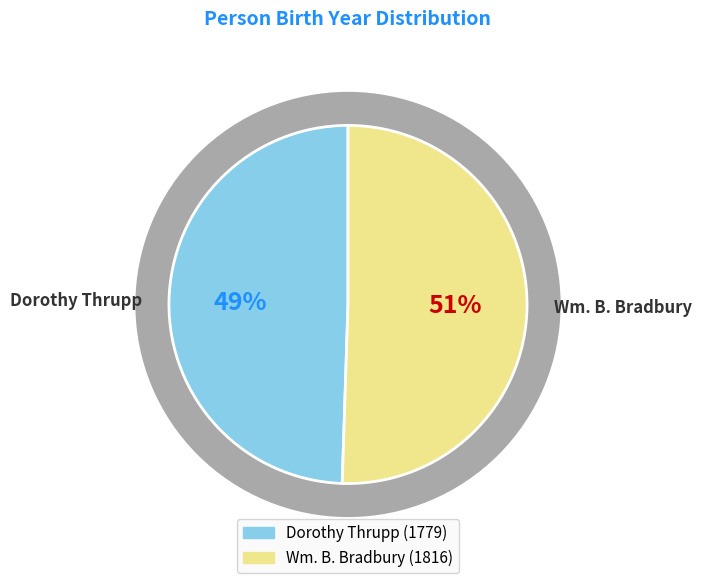

What percentage is the Dorothy Thrupp slice, to the nearest percent?

49%